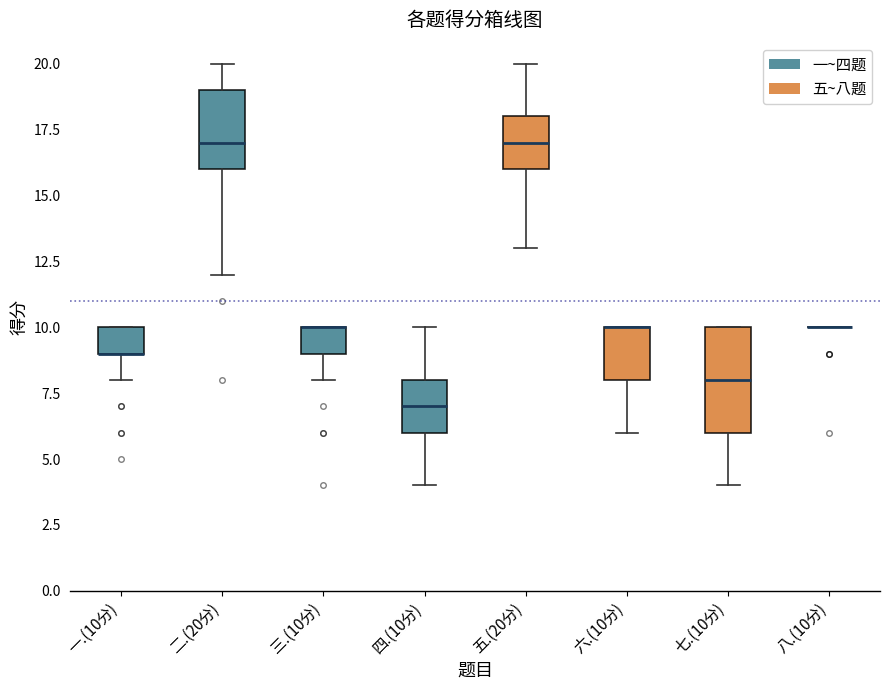

Where is the lower edge of the box for 三.(10分) on the y-axis? The values are not printed on the chart, so give them approximately, as read against the axis.

9